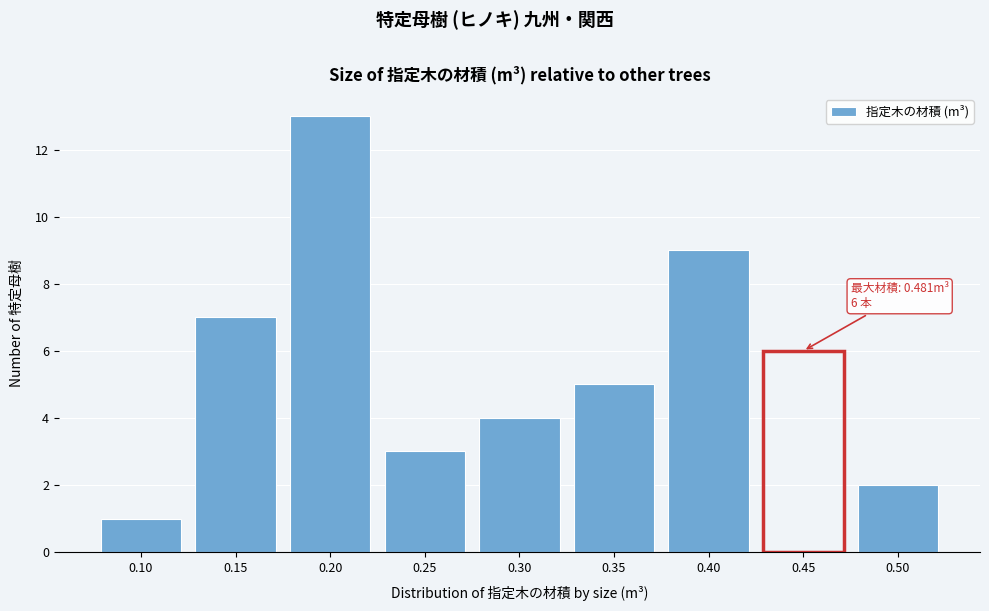

Reading left to right, what are all the values shown in this chart?

1	7	13	3	4	5	9	6	2